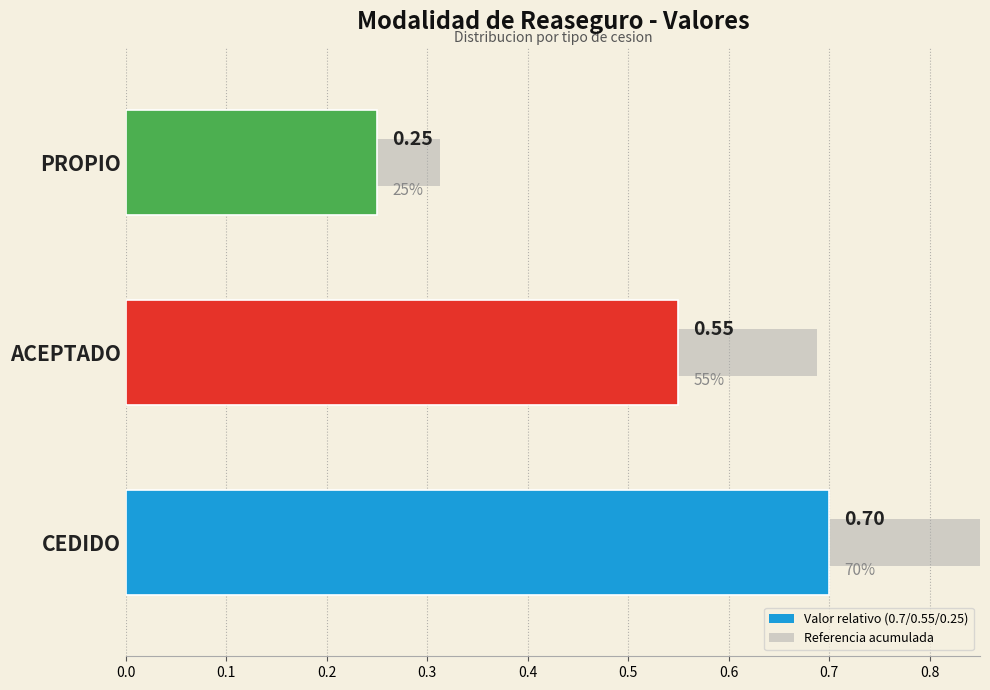

What is the maximum value shown in the chart?

0.7